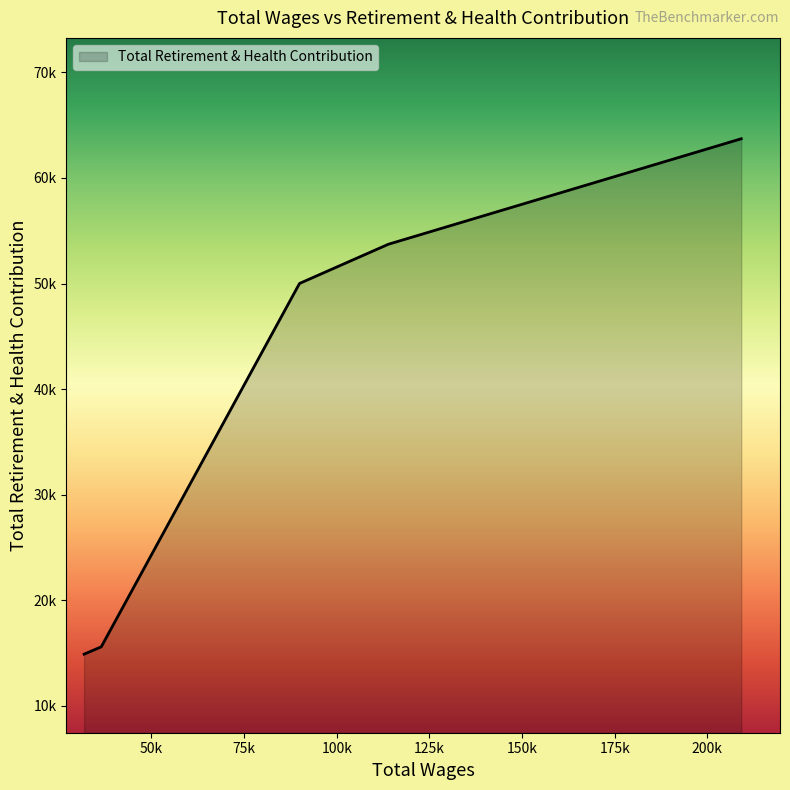

What is the greatest value displayed?

63712